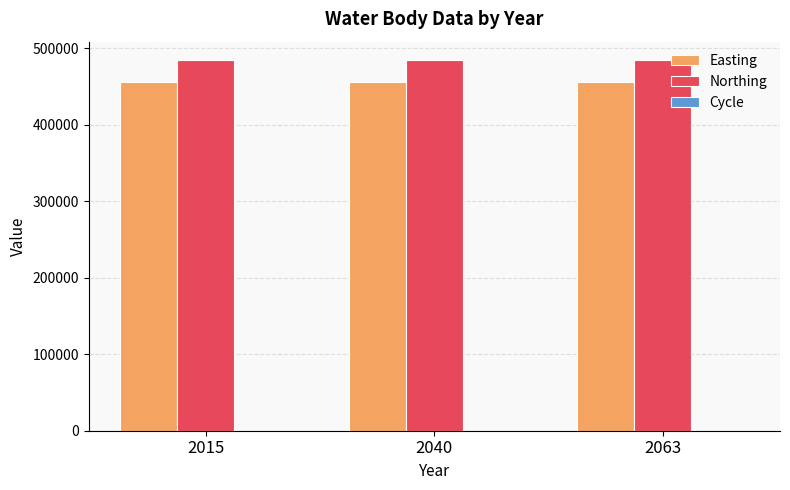

What is the maximum value shown in the chart?

484608